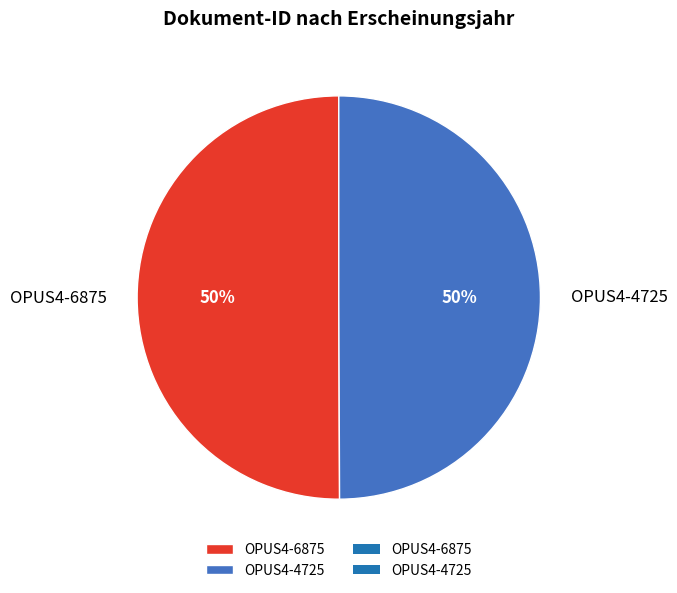

How many segments does this pie chart have?

2